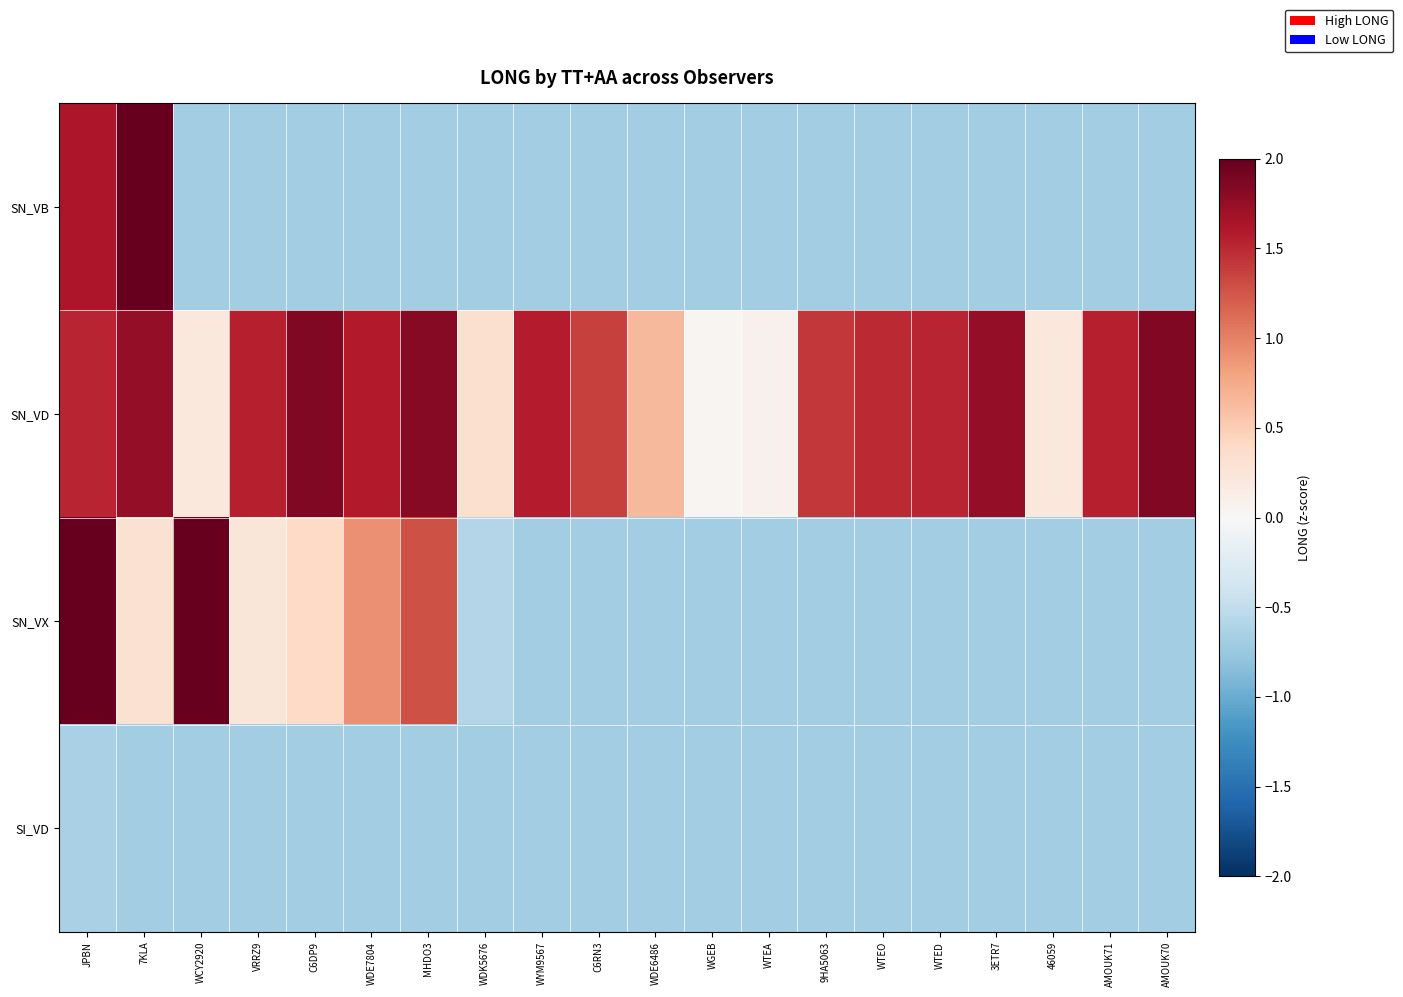

Reading left to right, extract all data points from this chart.

SN_VB: JPBN=1.6	7KLA=2.1	WCY2920=-0.7	VRRZ9=-0.7	C6DP9=-0.7	WDE7804=-0.7	MHDO3=-0.7	WDK5676=-0.7	WYM9567=-0.7	C6RN3=-0.7	WDE6486=-0.7	WGEB=-0.7	WTEA=-0.7	9HA5063=-0.7	WTEO=-0.7	WTED=-0.7	3ETR7=-0.7	46059=-0.7	AMOUK71=-0.7	AMOUK70=-0.7
SN_VD: JPBN=1.5	7KLA=1.8	WCY2920=0.2	VRRZ9=1.5	C6DP9=1.9	WDE7804=1.6	MHDO3=1.8	WDK5676=0.3	WYM9567=1.6	C6RN3=1.4	WDE6486=0.7	WGEB=0.0	WTEA=0.1	9HA5063=1.4	WTEO=1.5	WTED=1.5	3ETR7=1.8	46059=0.2	AMOUK71=1.5	AMOUK70=1.9
SN_VX: JPBN=2.1	7KLA=0.3	WCY2920=2.1	VRRZ9=0.2	C6DP9=0.4	WDE7804=0.9	MHDO3=1.3	WDK5676=-0.6	WYM9567=-0.7	C6RN3=-0.7	WDE6486=-0.7	WGEB=-0.7	WTEA=-0.7	9HA5063=-0.7	WTEO=-0.7	WTED=-0.7	3ETR7=-0.7	46059=-0.7	AMOUK71=-0.7	AMOUK70=-0.7
SI_VD: JPBN=-0.7	7KLA=-0.7	WCY2920=-0.7	VRRZ9=-0.7	C6DP9=-0.7	WDE7804=-0.7	MHDO3=-0.7	WDK5676=-0.7	WYM9567=-0.7	C6RN3=-0.7	WDE6486=-0.7	WGEB=-0.7	WTEA=-0.7	9HA5063=-0.7	WTEO=-0.7	WTED=-0.7	3ETR7=-0.7	46059=-0.7	AMOUK71=-0.7	AMOUK70=-0.7